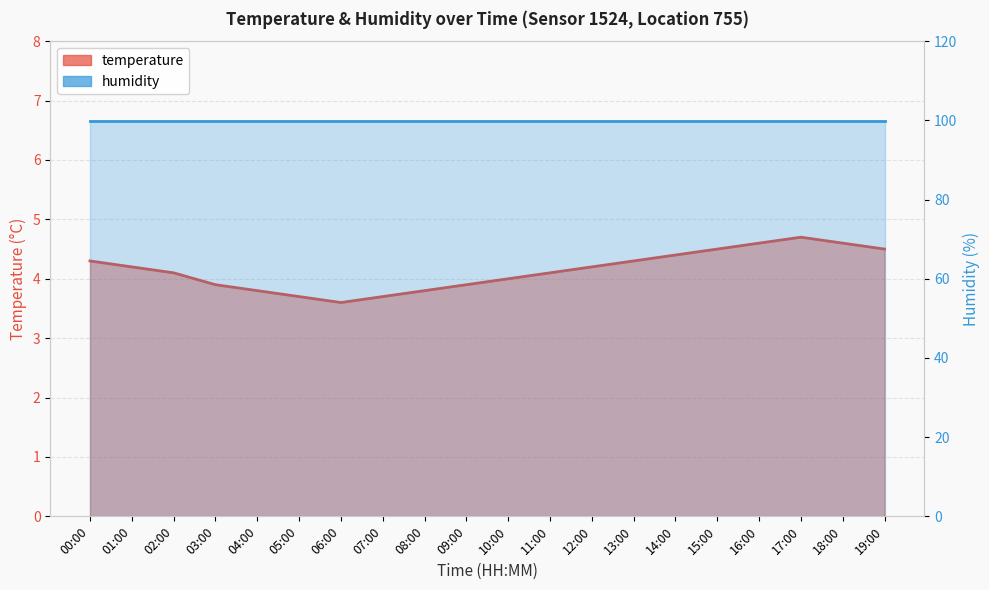

What is the maximum value shown in the chart?

4.7